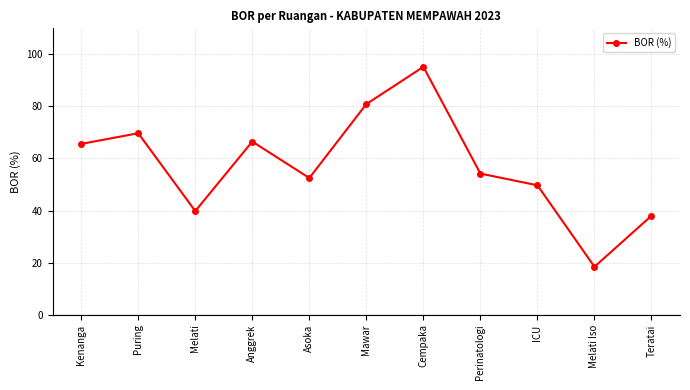

True or false: the data has more than 1 interior local peaks.

True